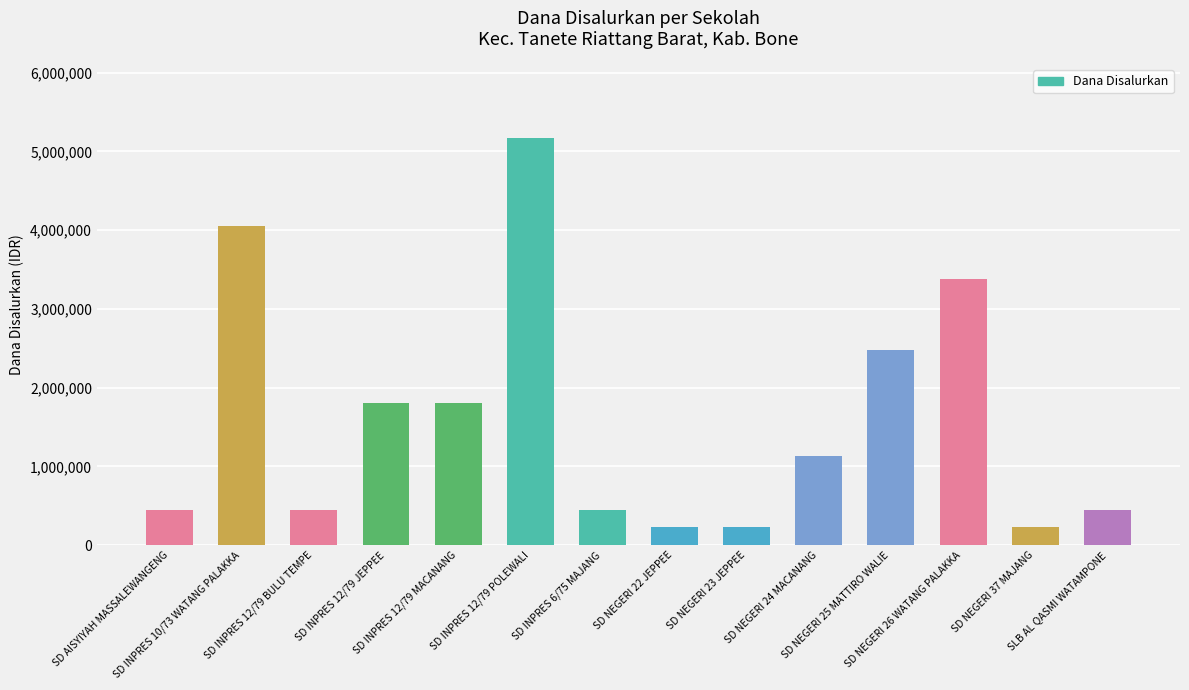

Reading right to left, what are all the values shown in this chart?

SLB AL QASMI WATAMPONE=450000	SD NEGERI 37 MAJANG=225000	SD NEGERI 26 WATANG PALAKKA=3375000	SD NEGERI 25 MATTIRO WALIE=2475000	SD NEGERI 24 MACANANG=1125000	SD NEGERI 23 JEPPEE=225000	SD NEGERI 22 JEPPEE=225000	SD INPRES 6/75 MAJANG=450000	SD INPRES 12/79 POLEWALI=5175000	SD INPRES 12/79 MACANANG=1800000	SD INPRES 12/79 JEPPEE=1800000	SD INPRES 12/79 BULU TEMPE=450000	SD INPRES 10/73 WATANG PALAKKA=4050000	SD AISYIYAH MASSALEWANGENG=450000